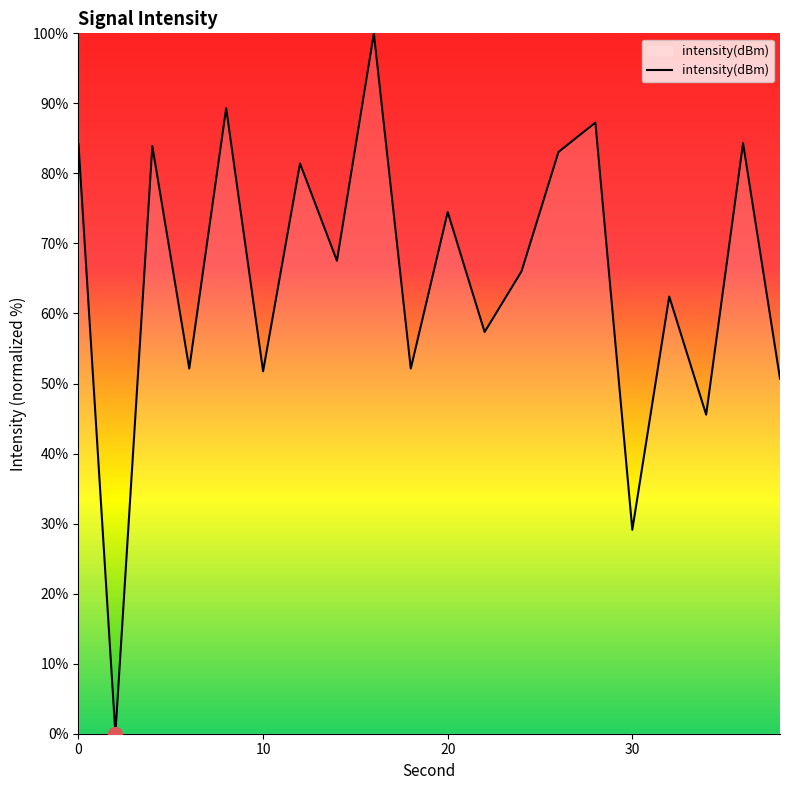

What is the greatest value displayed?

100.0